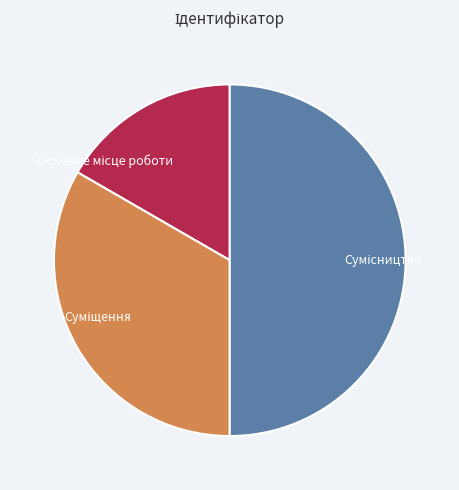

How many slices are in this pie chart?

3